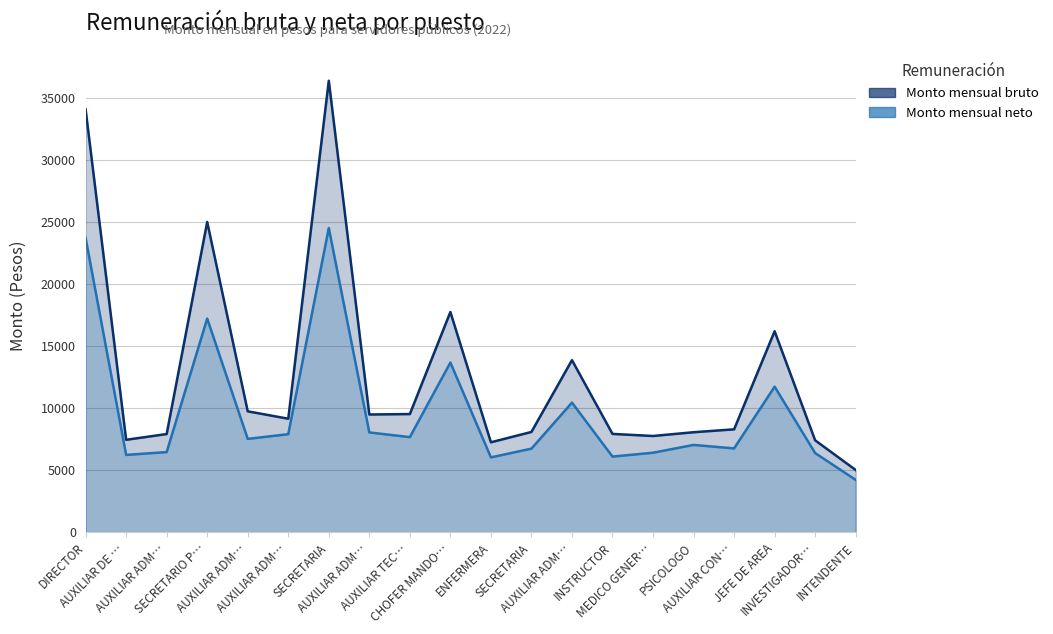

What is the sum of all Monto mensual bruto values?

256356.1